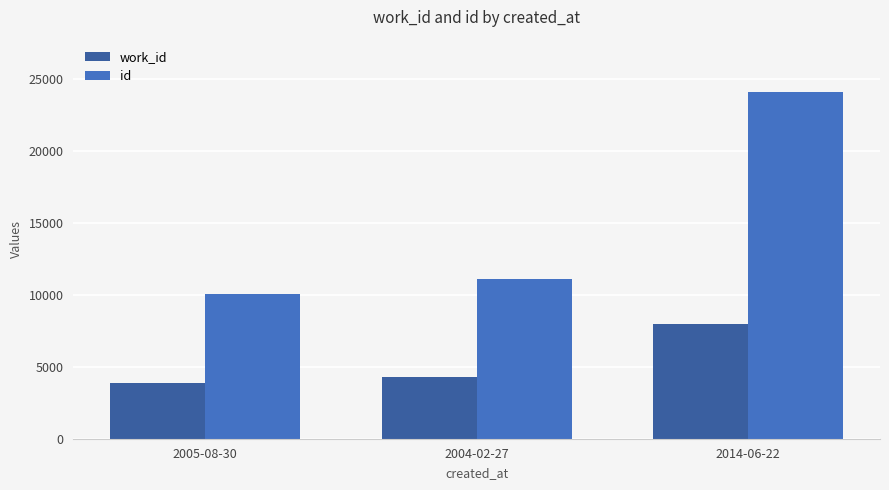

Does the chart contain stacked bars?

No